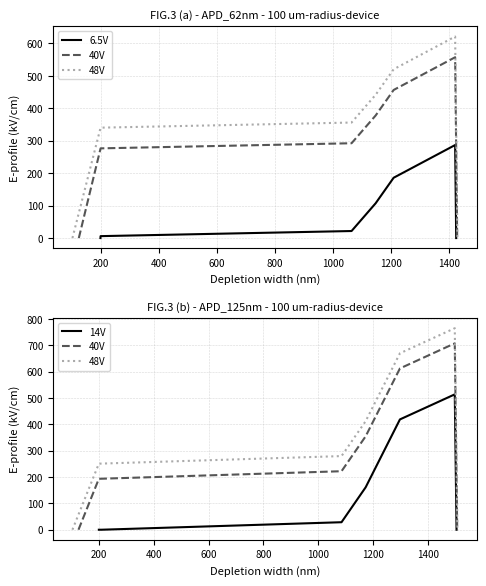

What are all the series names shown in the legend?

6.5V, 40V, 48V, 14V